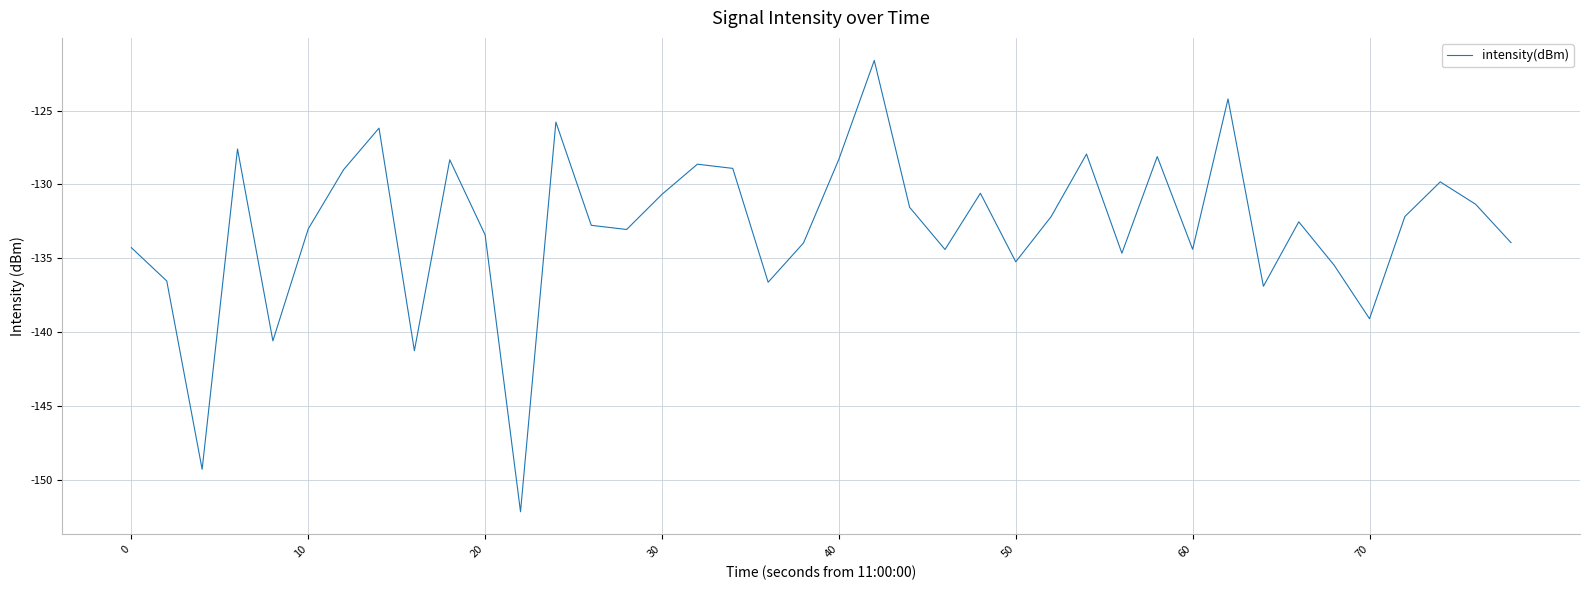

What is the difference between the maximum and minimum values?

30.6